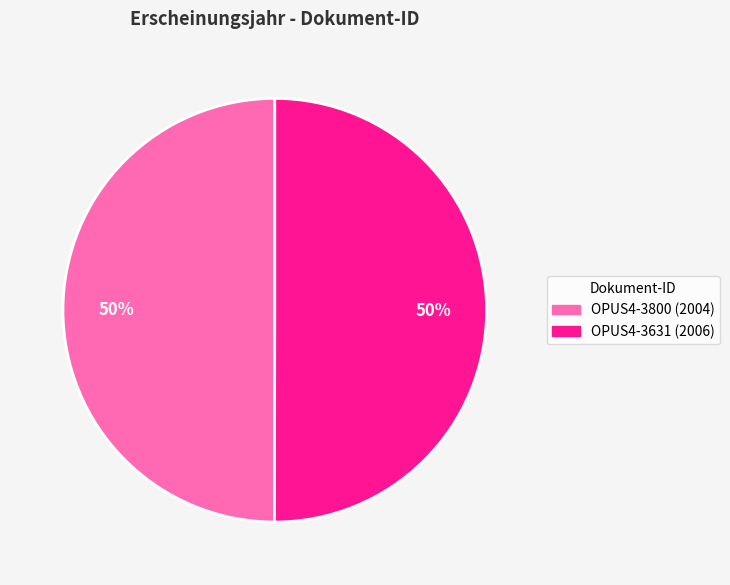

How many slices are in this pie chart?

2